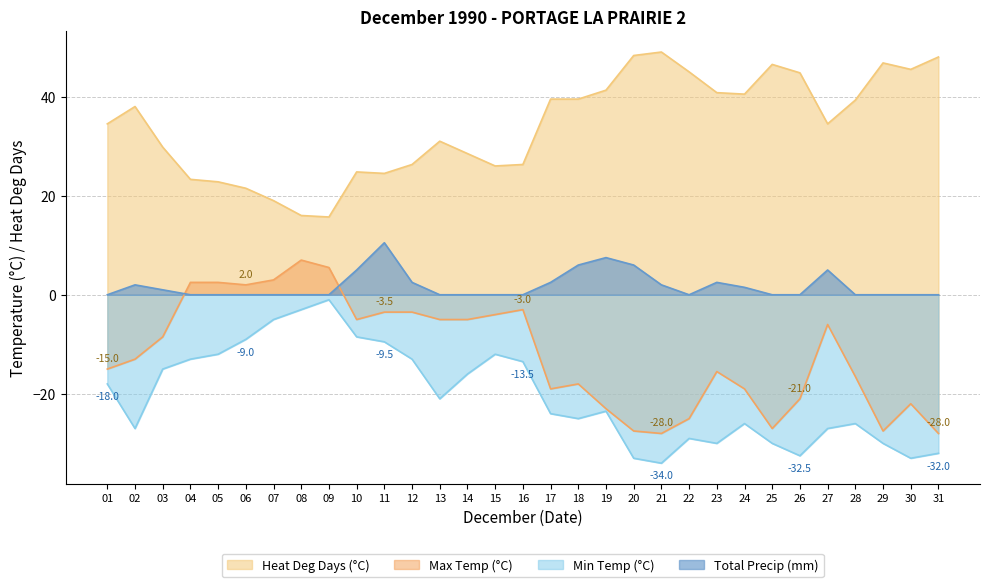

Reading left to right, what are all the values shown in this chart?

Max Temp (°C): -15.0	-13.0	-8.5	2.5	2.5	2.0	3.0	7.0	5.5	-5.0	-3.5	-3.5	-5.0	-5.0	-4.0	-3.0	-19.0	-18.0	-23.0	-27.5	-28.0	-25.0	-15.5	-19.0	-27.0	-21.0	-6.0	-16.5	-27.5	-22.0	-28.0
Min Temp (°C): -18.0	-27.0	-15.0	-13.0	-12.0	-9.0	-5.0	-3.0	-1.0	-8.5	-9.5	-13.0	-21.0	-16.0	-12.0	-13.5	-24.0	-25.0	-23.5	-33.0	-34.0	-29.0	-30.0	-26.0	-30.0	-32.5	-27.0	-26.0	-30.0	-33.0	-32.0
Heat Deg Days (°C): 34.5	38.0	29.8	23.3	22.8	21.5	19.0	16.0	15.7	24.8	24.5	26.3	31.0	28.5	26.0	26.3	39.5	39.5	41.3	48.3	49.0	45.0	40.8	40.5	46.5	44.8	34.5	39.3	46.8	45.5	48.0
Total Precip (mm): 0.0	2.0	1.0	0.0	0.0	0.0	0.0	0.0	0.0	5.0	10.5	2.5	0.0	0.0	0.0	0.0	2.5	6.0	7.5	6.0	2.0	0.0	2.5	1.5	0.0	0.0	5.0	0.0	0.0	0.0	0.0